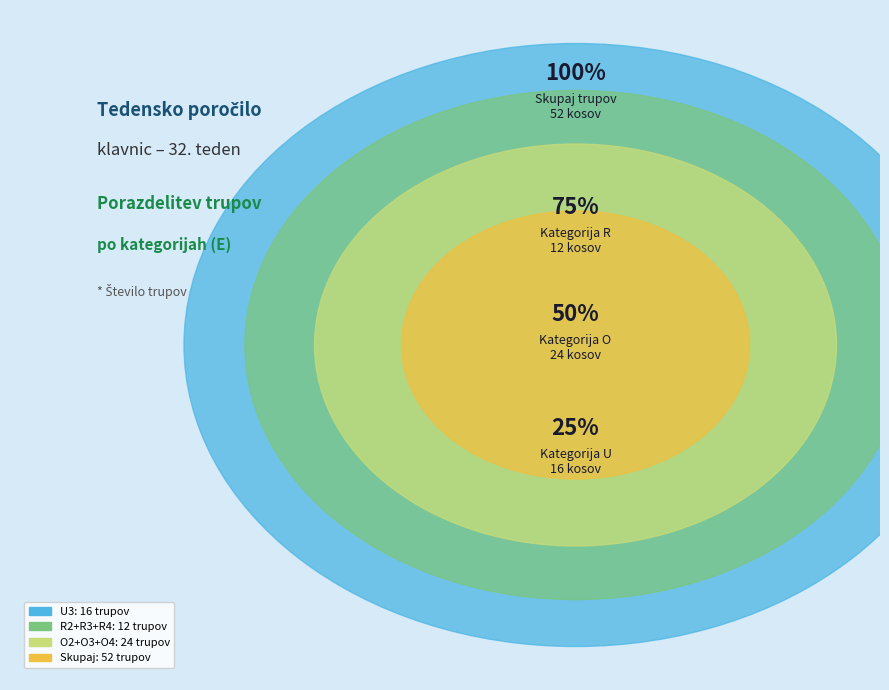

The O3 slice represents 10% of the pie. True or false?

False